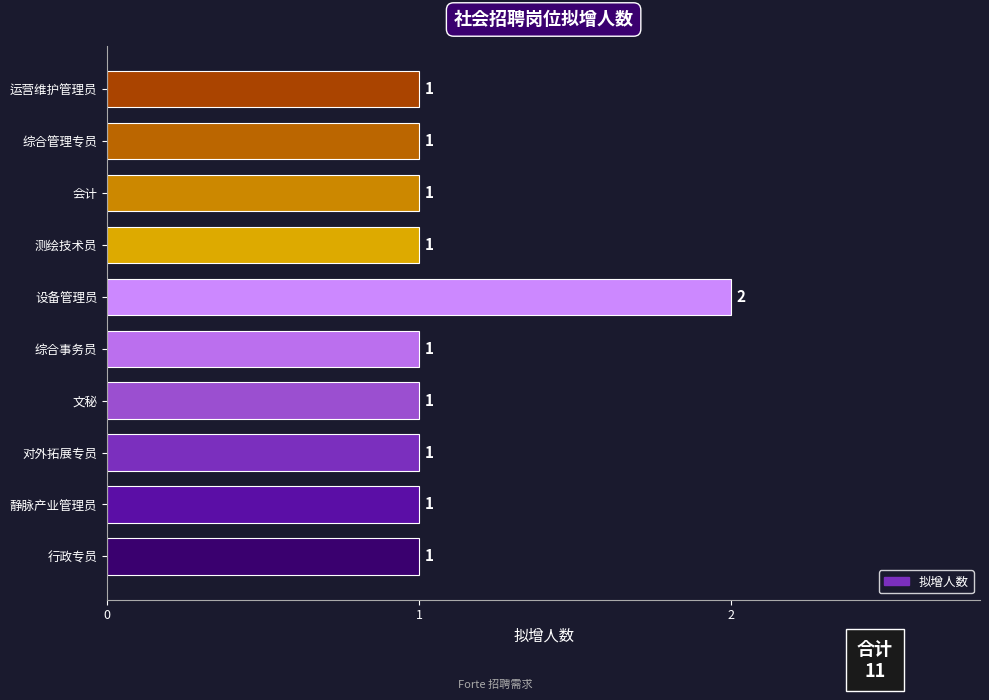

Reading bottom to top, list all the values displayed in this chart.

1	1	1	1	1	2	1	1	1	1